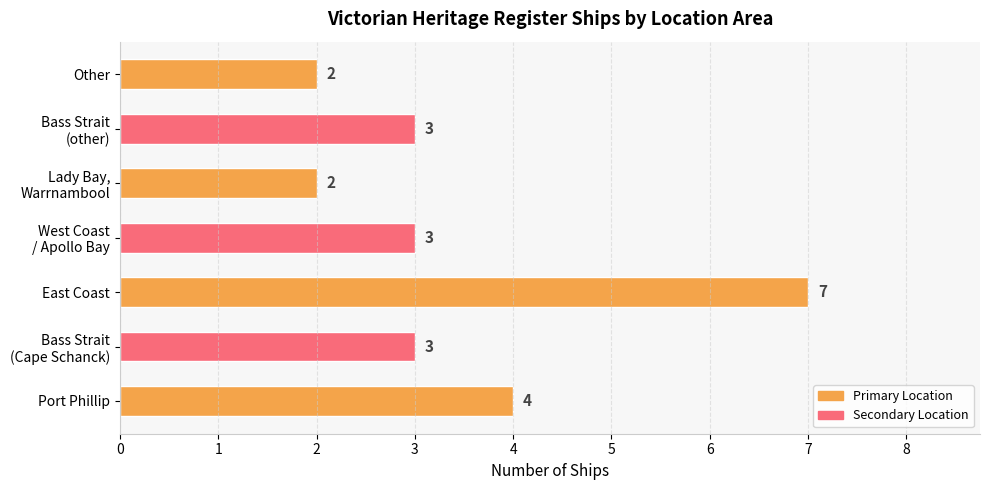

What is the greatest value displayed?

7